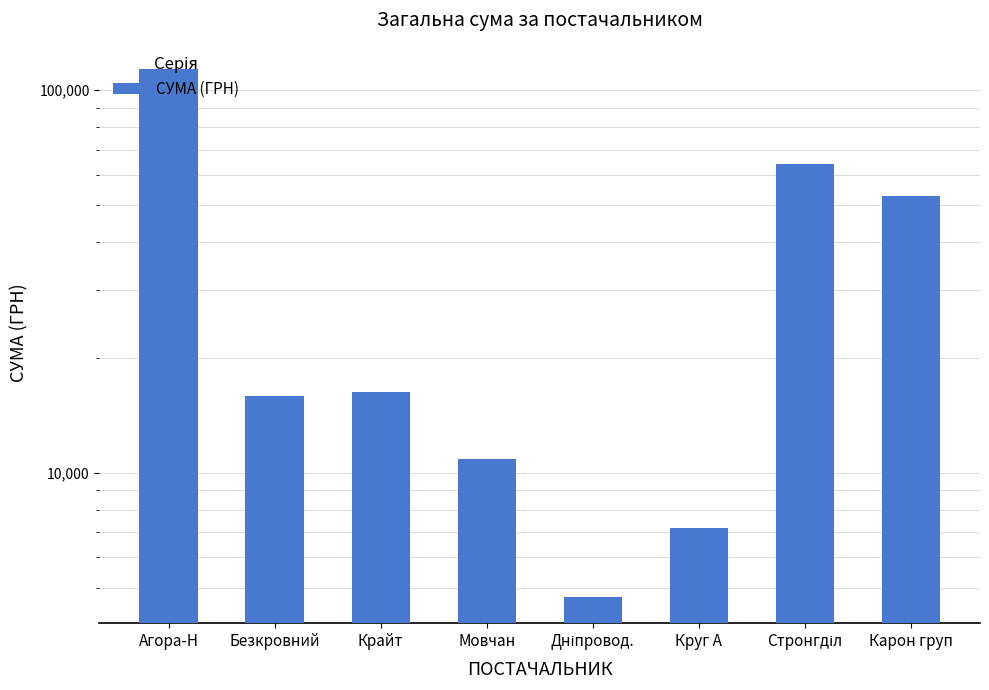

What is the maximum value shown in the chart?

113629.4